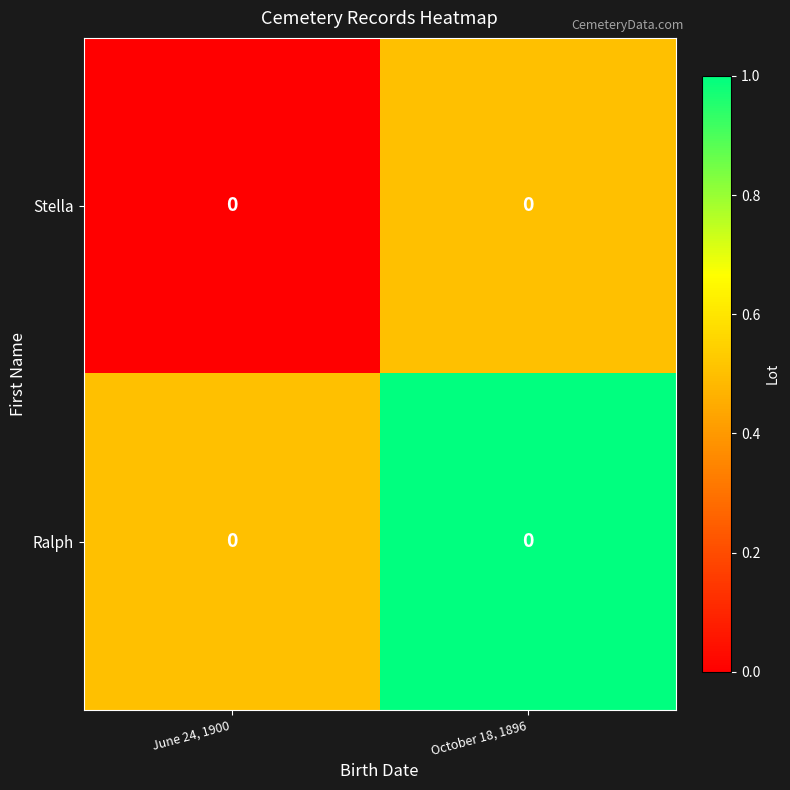

Which series has the largest total across all categories?

Ralph